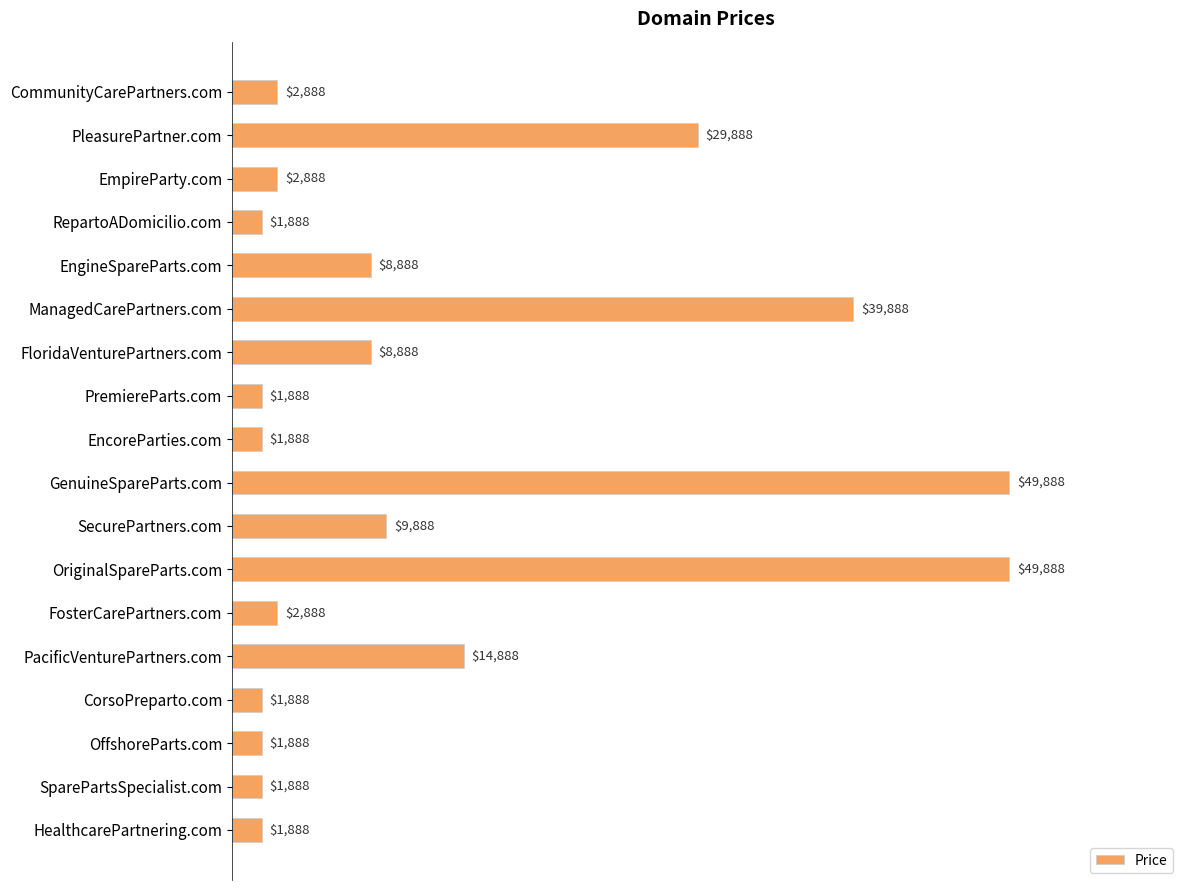

What is the ratio of the value at FosterCarePartners.com to the value at RepartoADomicilio.com?

1.5